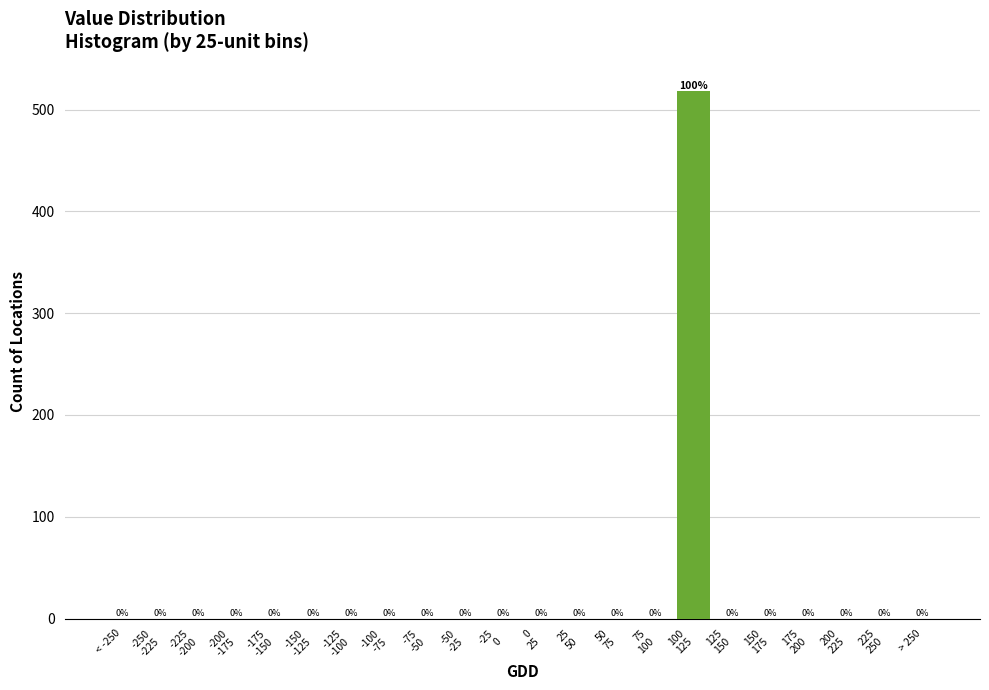

The chart shows a value of 275 at > 250. True or false?

False